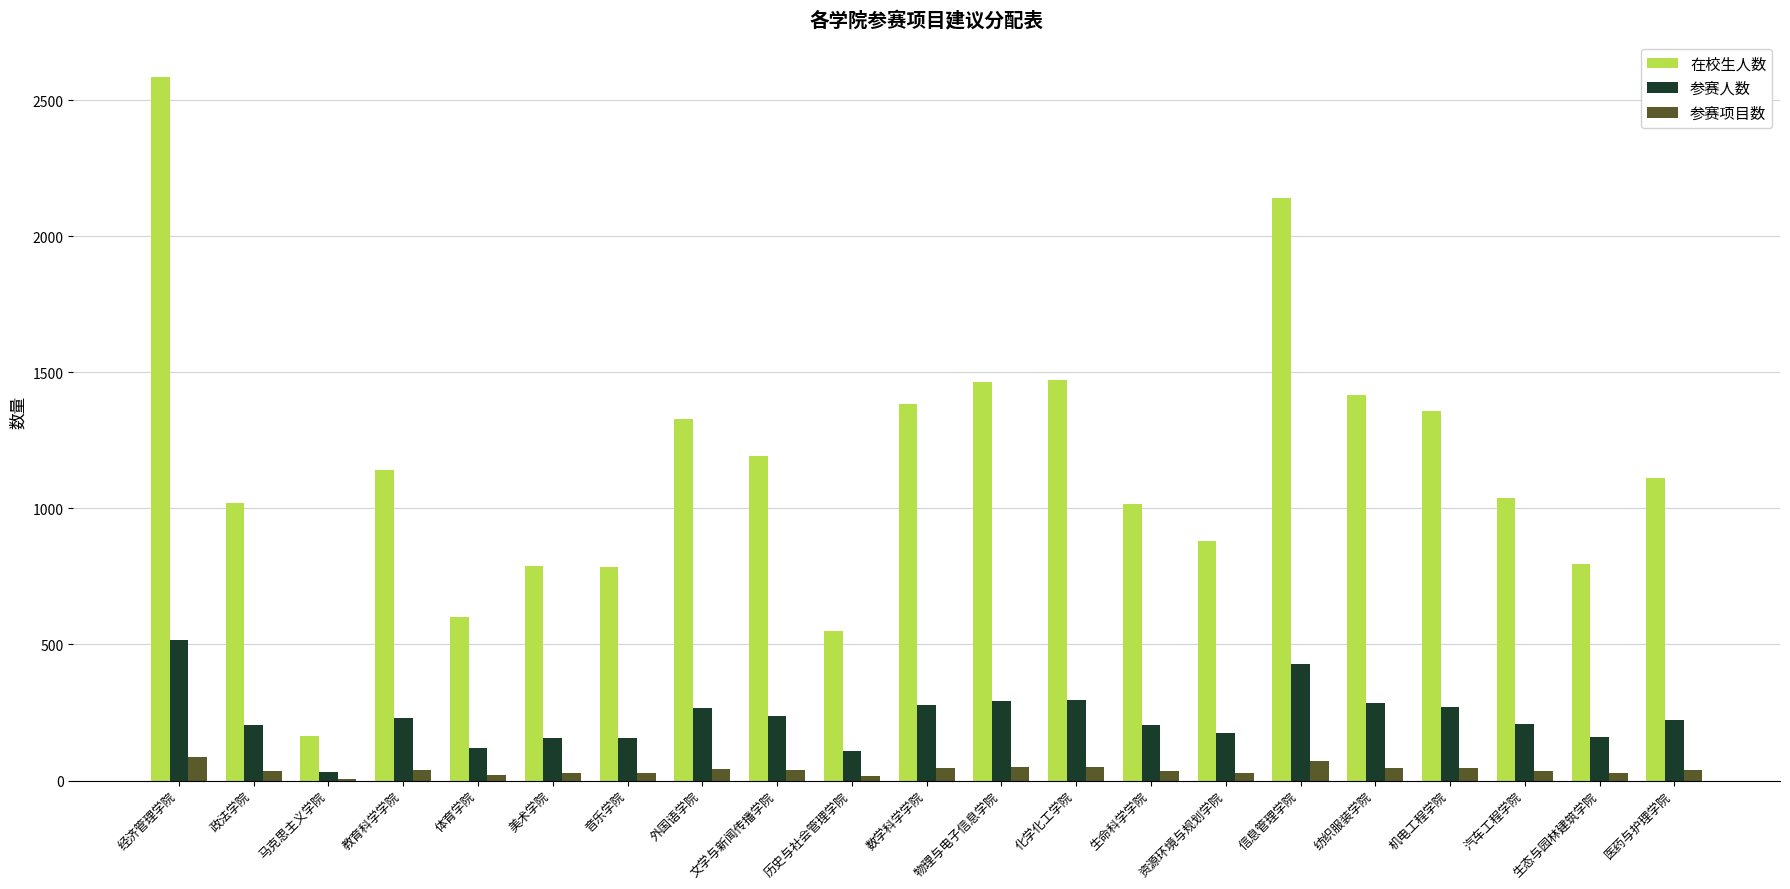

What is the sum of the 参赛人数 values at 机电工程学院 and 外国语学院?

537.4